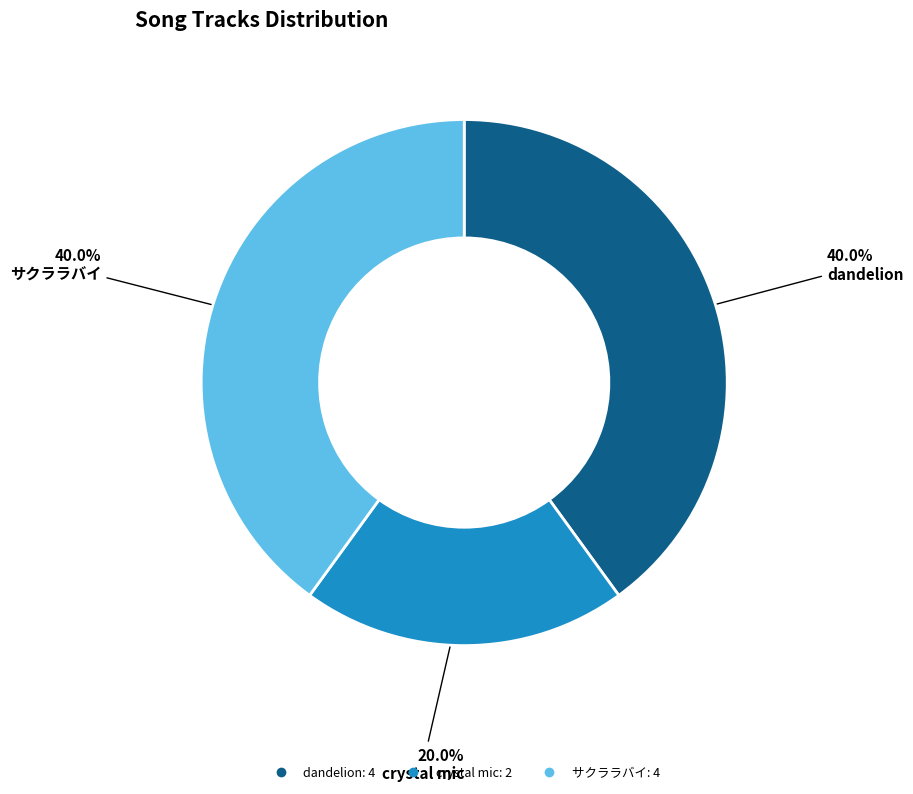

Does any single category account for the majority?

No